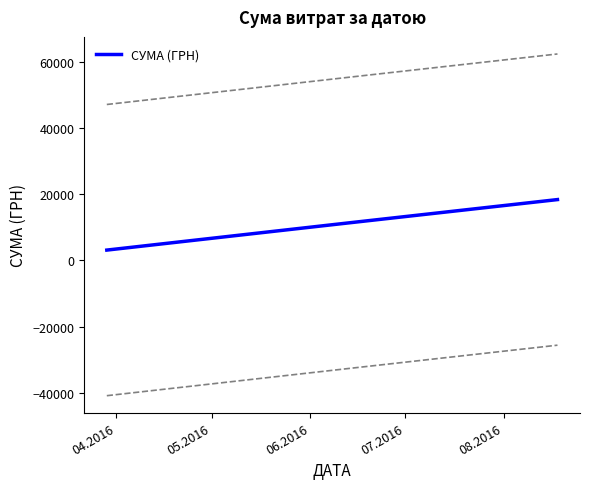

What is the lowest value of the СУМА (ГРН) series?

3123.7